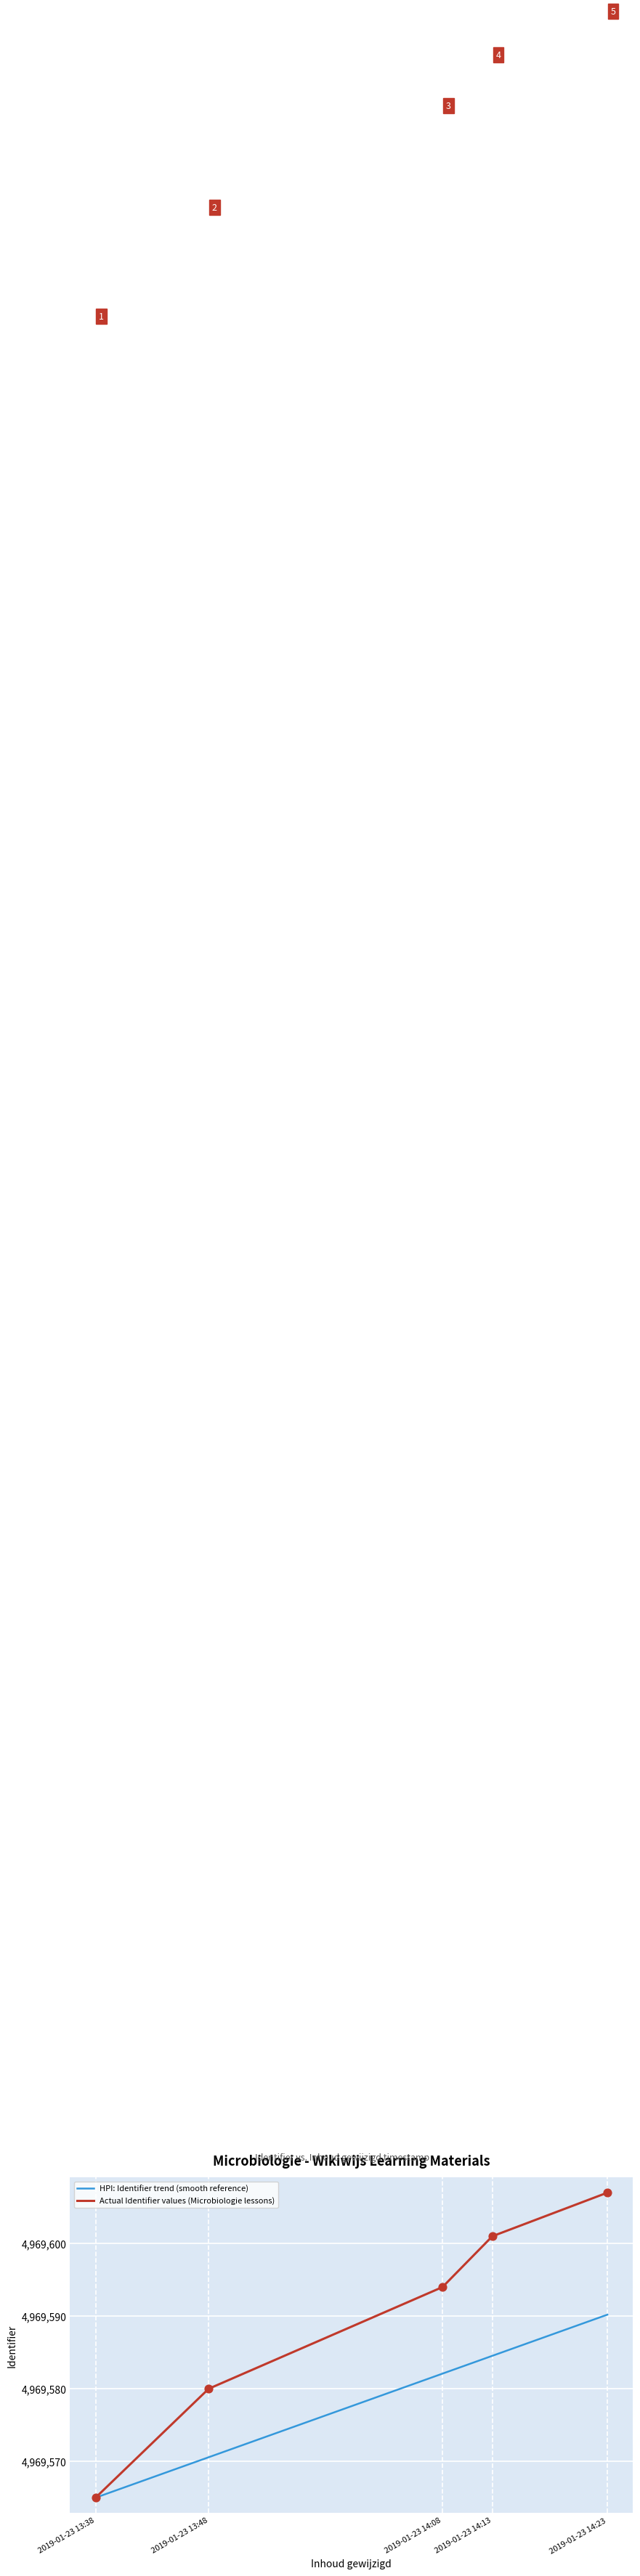

List the labels in order of Actual Identifier values (Microbiologie lessons) value, largest first.

2019-01-23 14:23, 2019-01-23 14:13, 2019-01-23 14:08, 2019-01-23 13:48, 2019-01-23 13:38